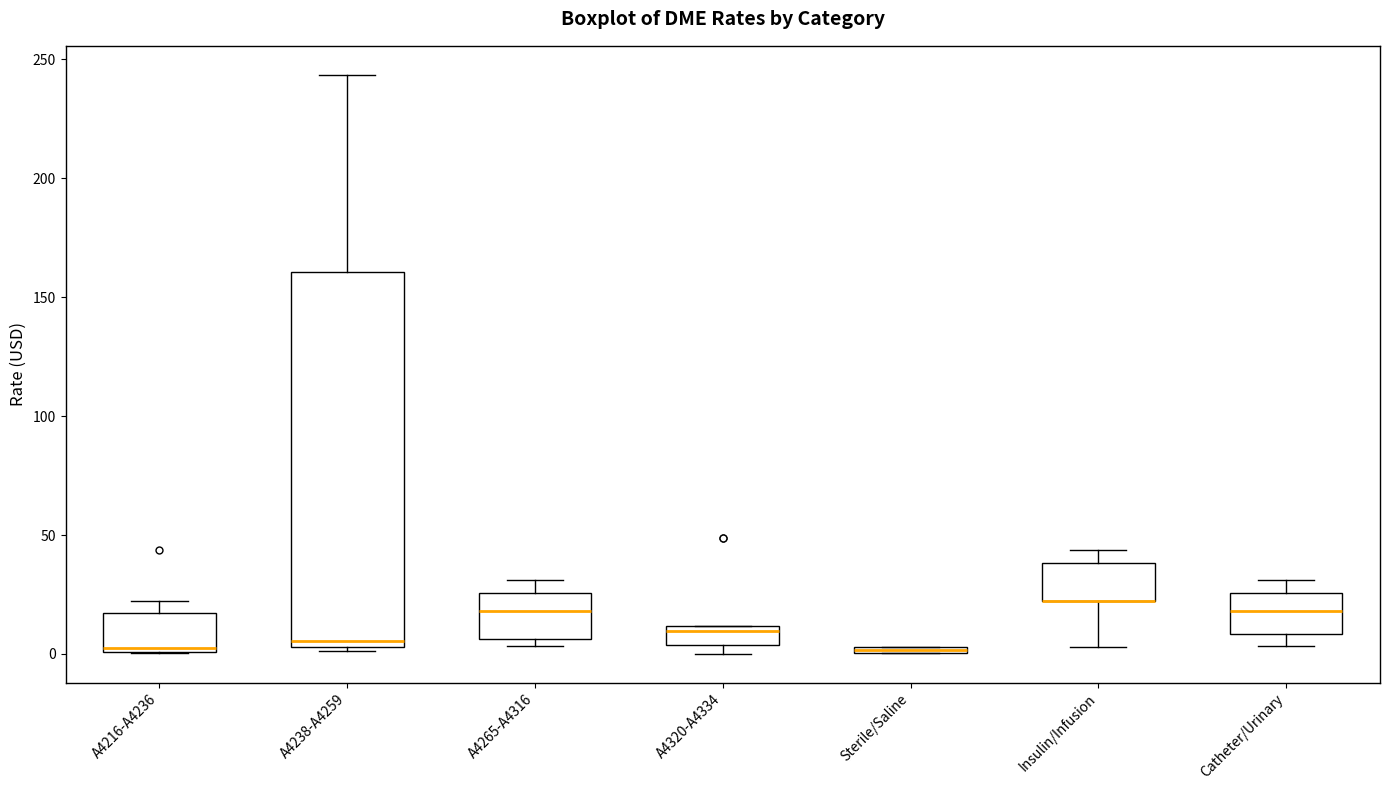

Where is the upper edge of the box for Sterile/Saline on the y-axis? The values are not printed on the chart, so give them approximately, as read against the axis.

5